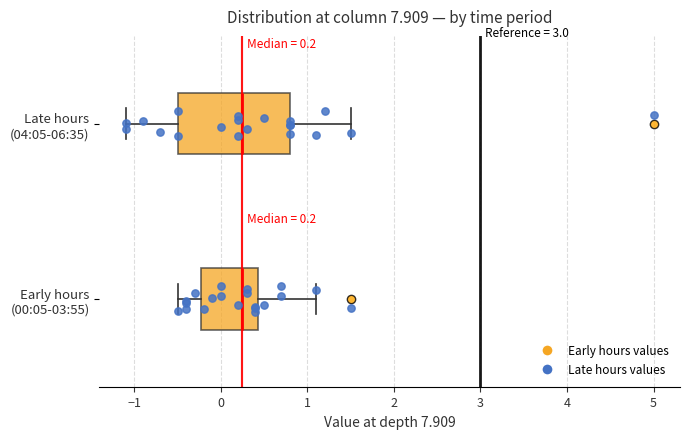

Comparing the boxes themselves (not the whiskers), which one is the widest?

Late hours (04:05-06:35)